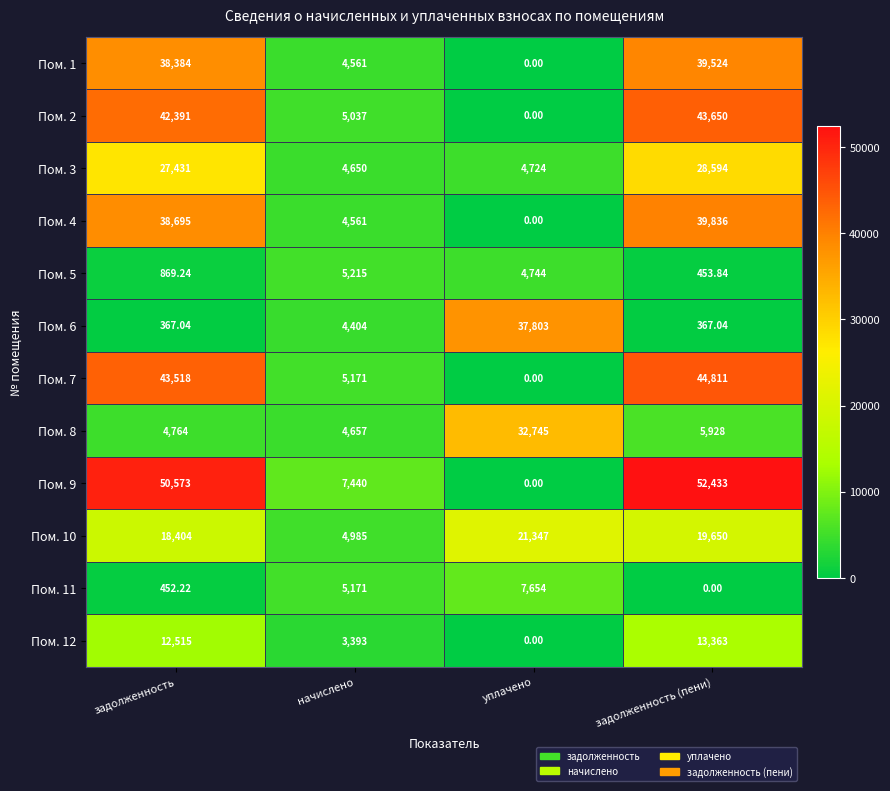

List the labels in order of Пом. 11 value, largest first.

уплачено, начислено, задолженность, задолженность (пени)